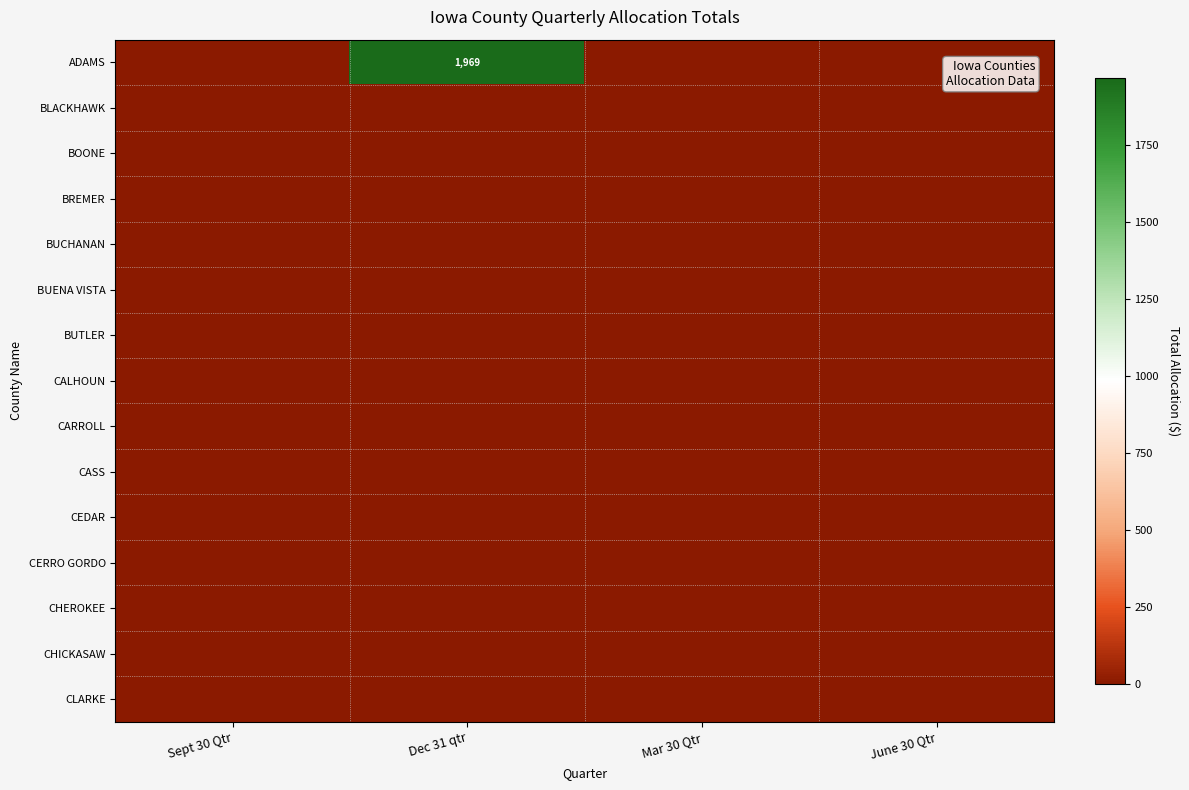

Is it true that CHEROKEE equals 0 at June 30 Qtr?

True